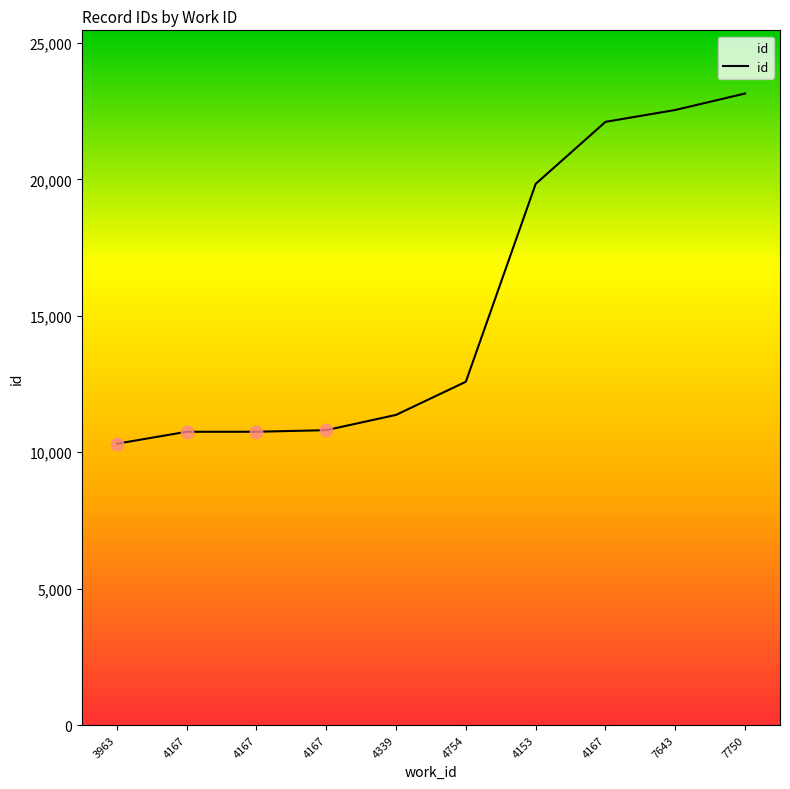

What is the change in value from 4153 to 4167?

+2274